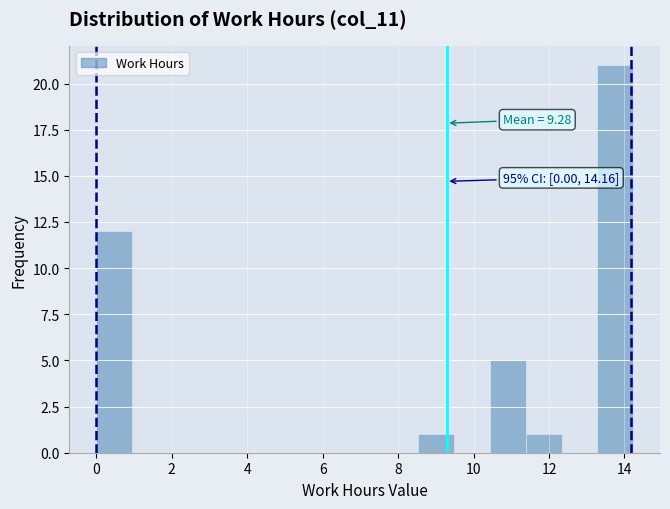

Which range on the x-axis has the tallest bar?

13.2 to 14.2